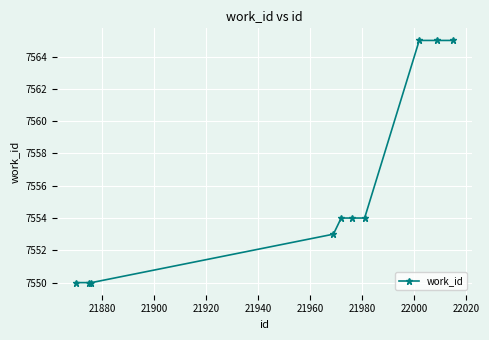

How many data points does each series have?

10